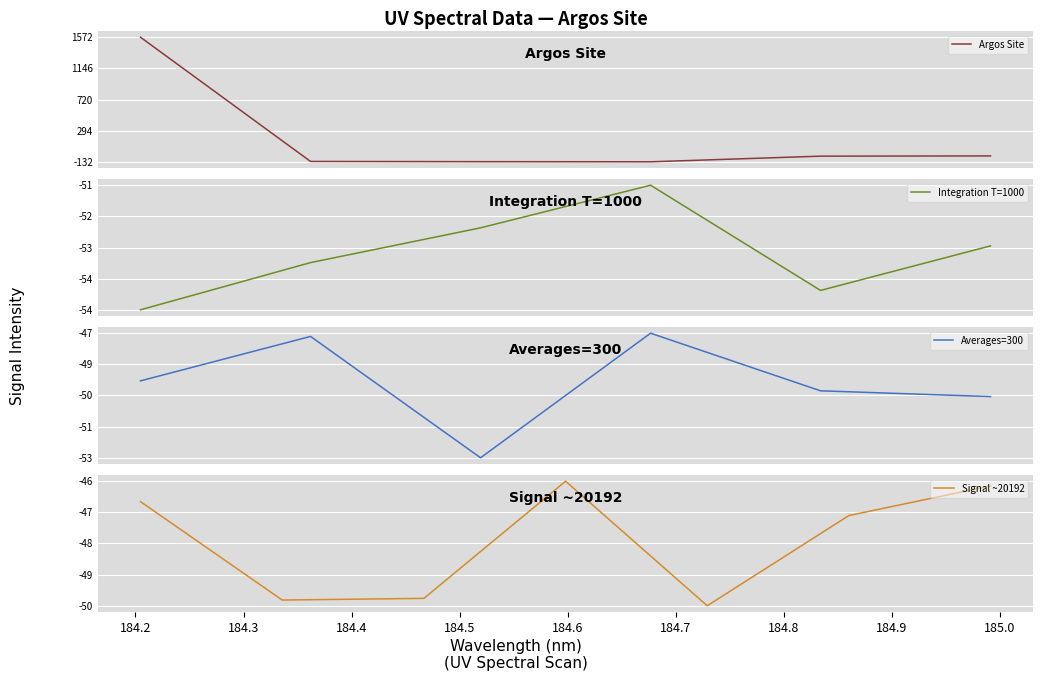

How many interior local peaks (higher than both neighbors) does the data have?

6